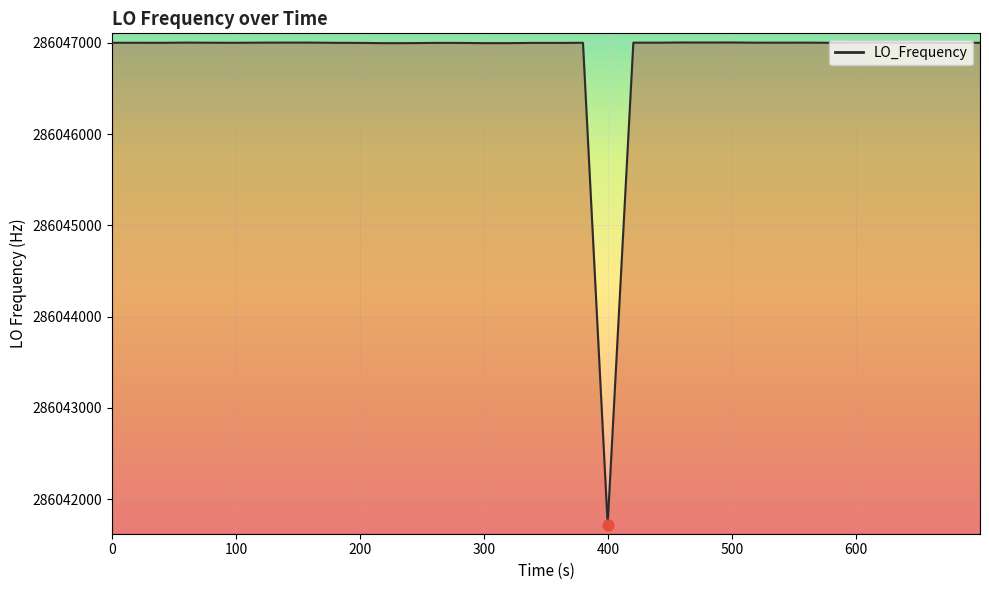

What is the minimum value shown in the chart?

286041722.9